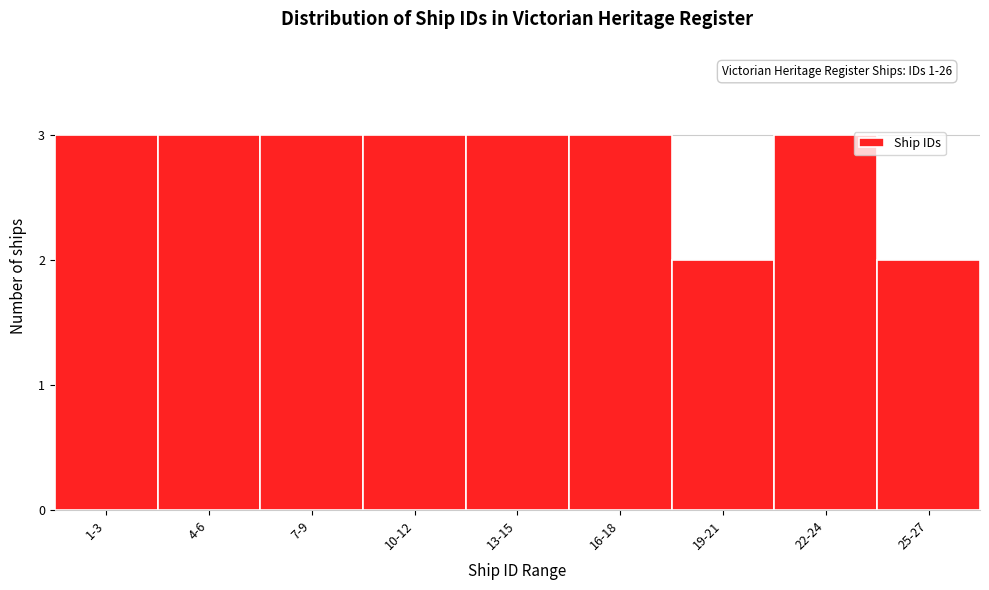

Reading left to right, what are all the values shown in this chart?

1-3=3	4-6=3	7-9=3	10-12=3	13-15=3	16-18=3	19-21=2	22-24=3	25-27=2